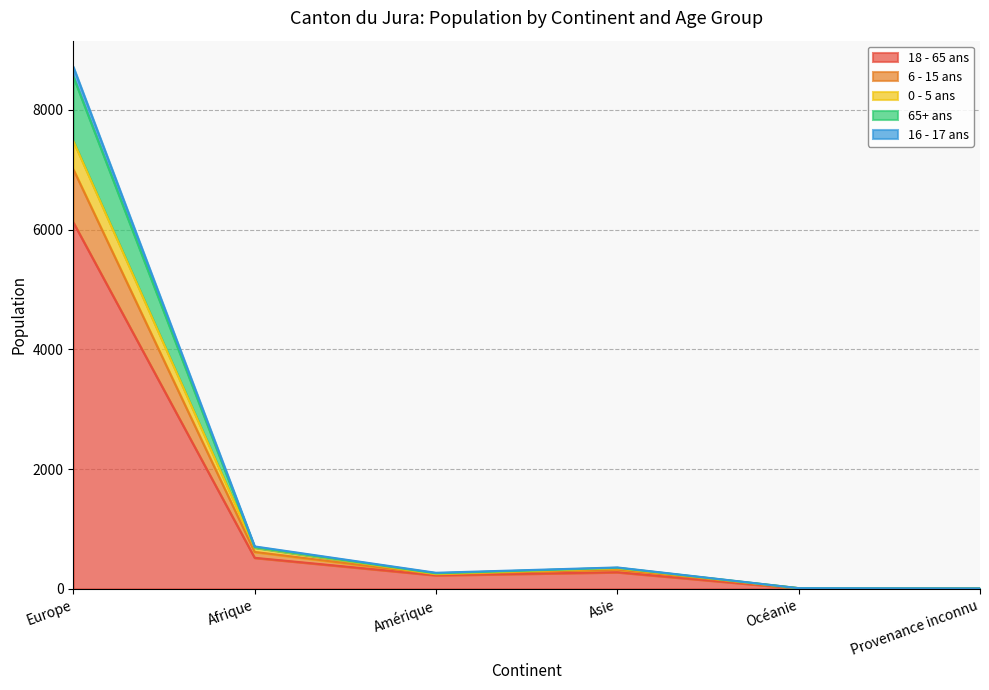

Does the chart display data point markers on the line(s)?

No